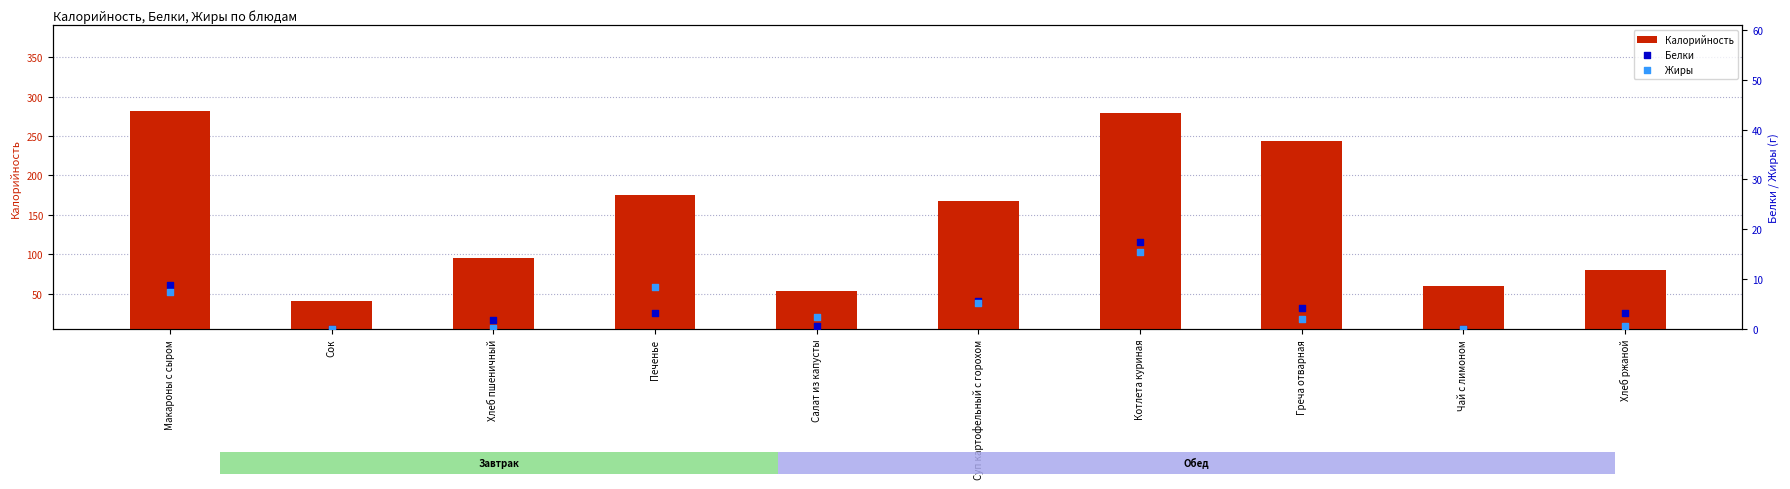

At how many categories does at least one series exceed 156?

5